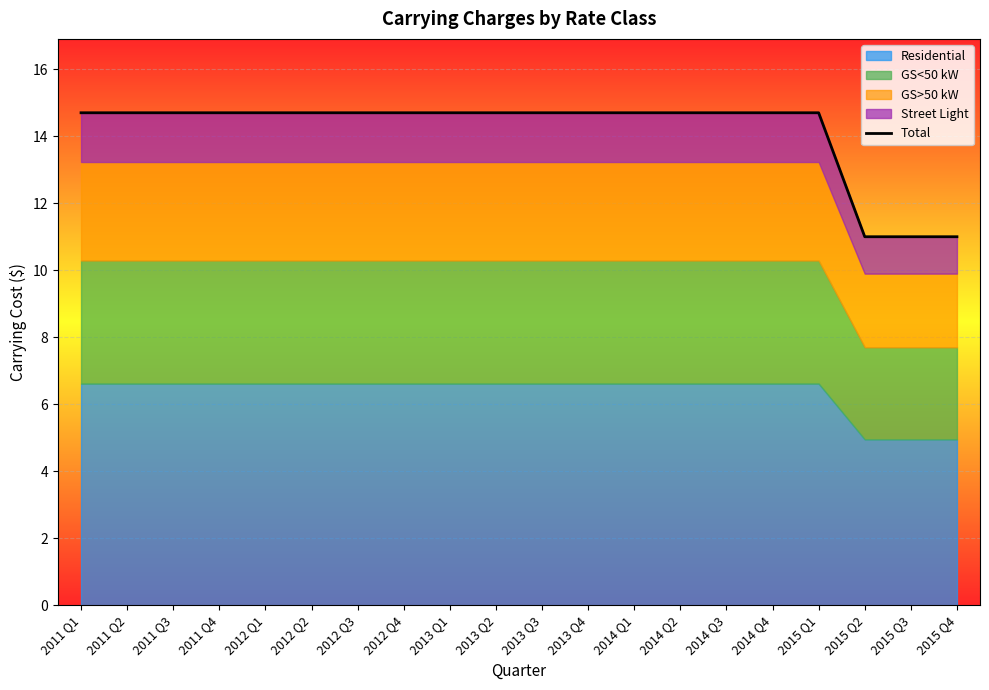

Which category has the lowest value across all series?

2015 Q2